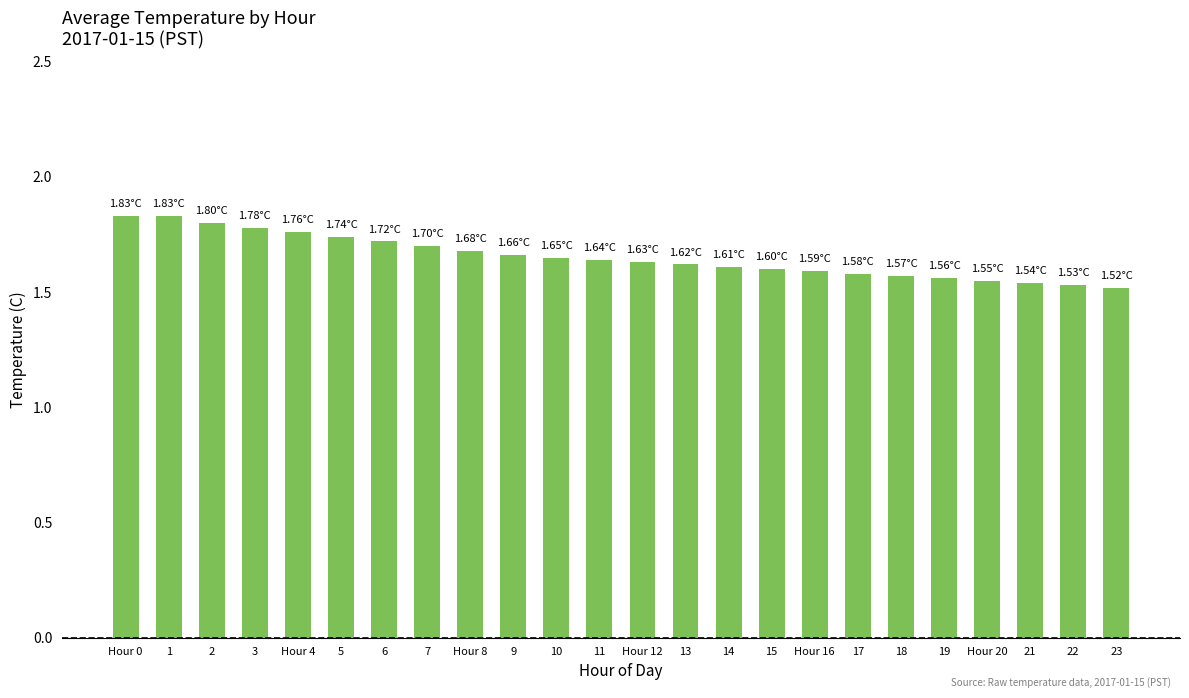

Between 3 and 17, which is larger?

3